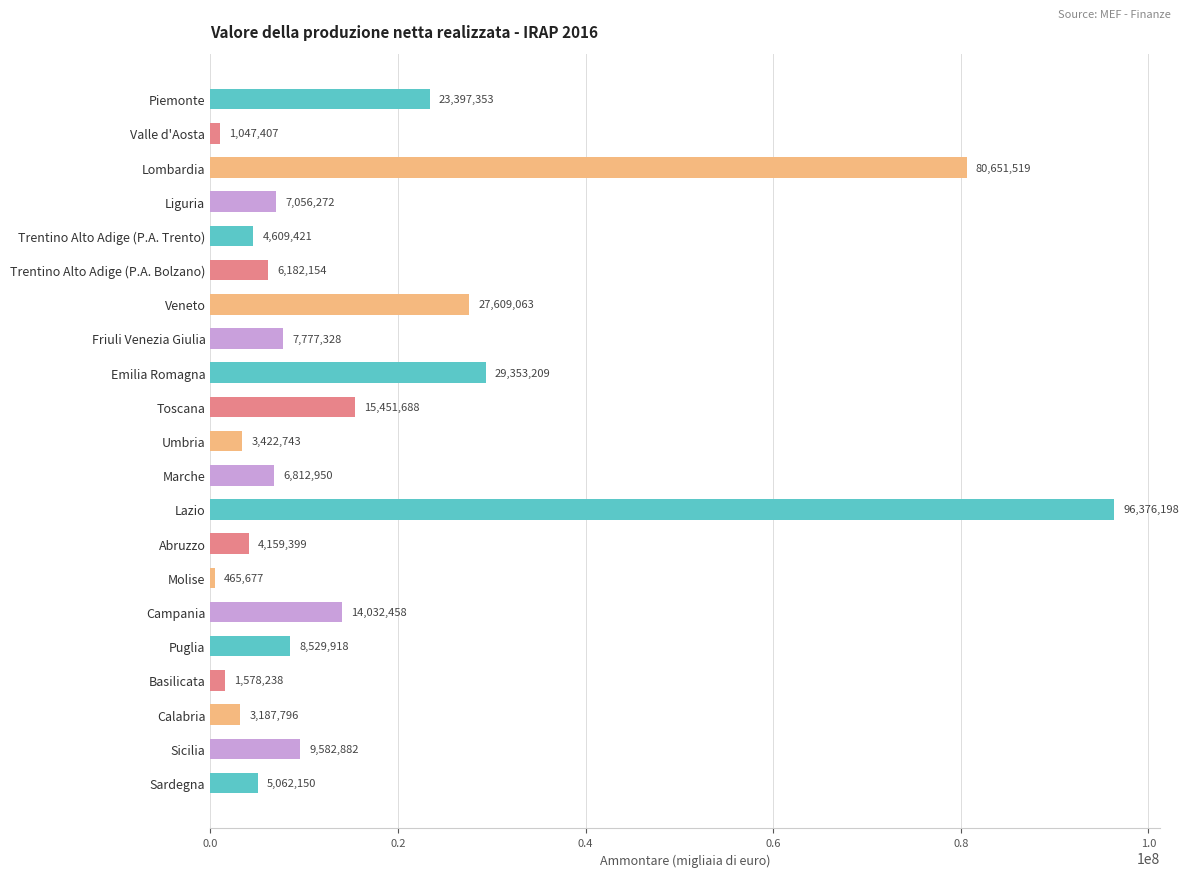

Which category has the lowest value across all series?

Molise